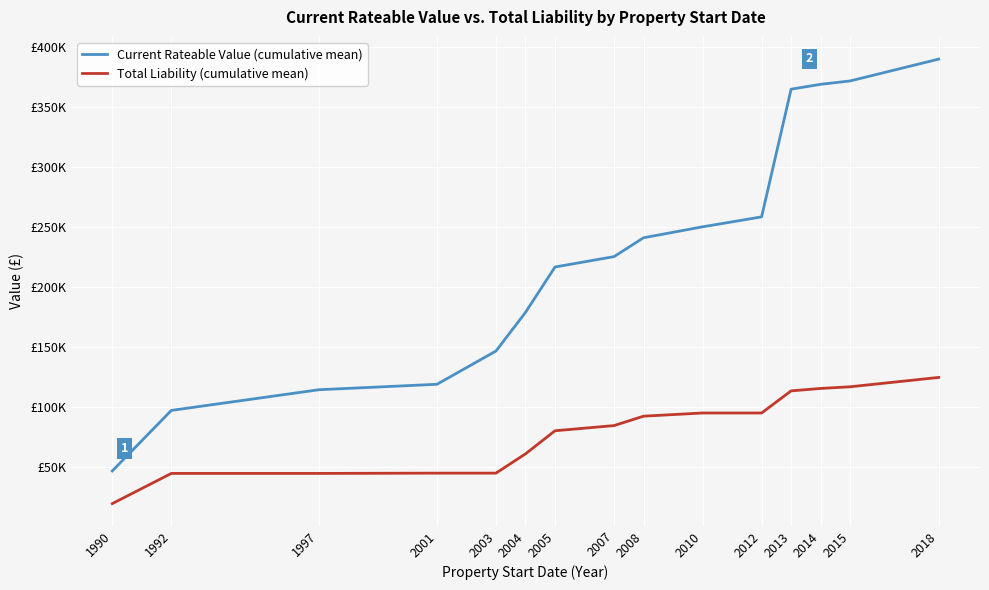

List the series in order of their peak value, lowest first.

Total Liability (cumulative mean), Current Rateable Value (cumulative mean)